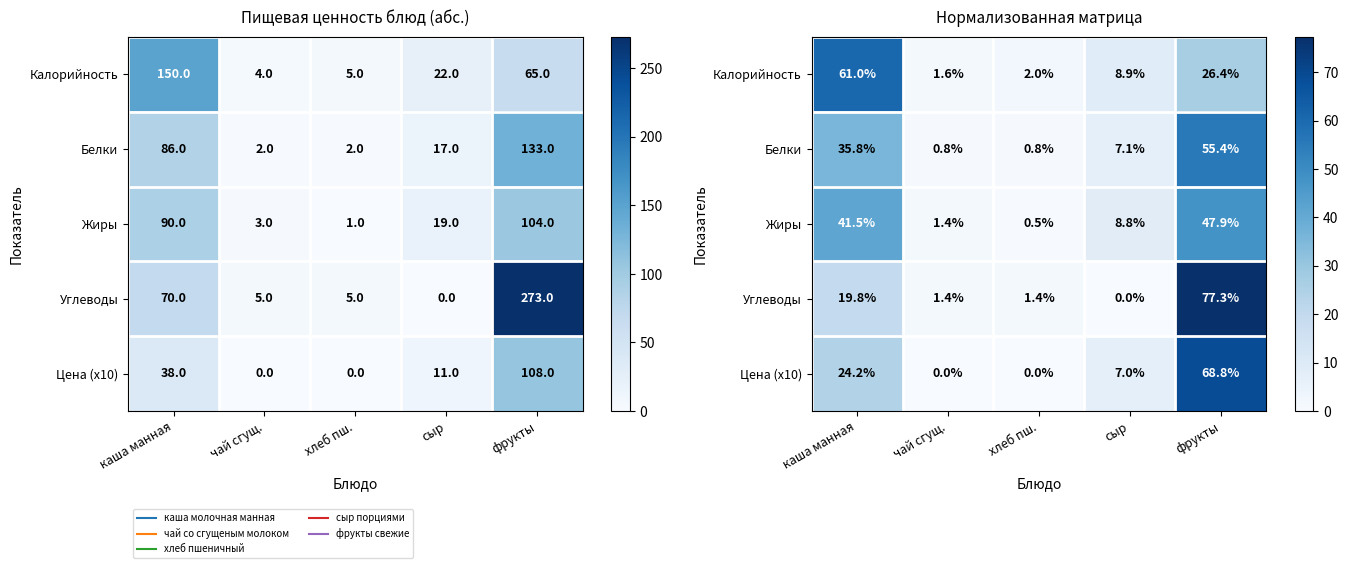

What is the greatest value displayed?

77.3